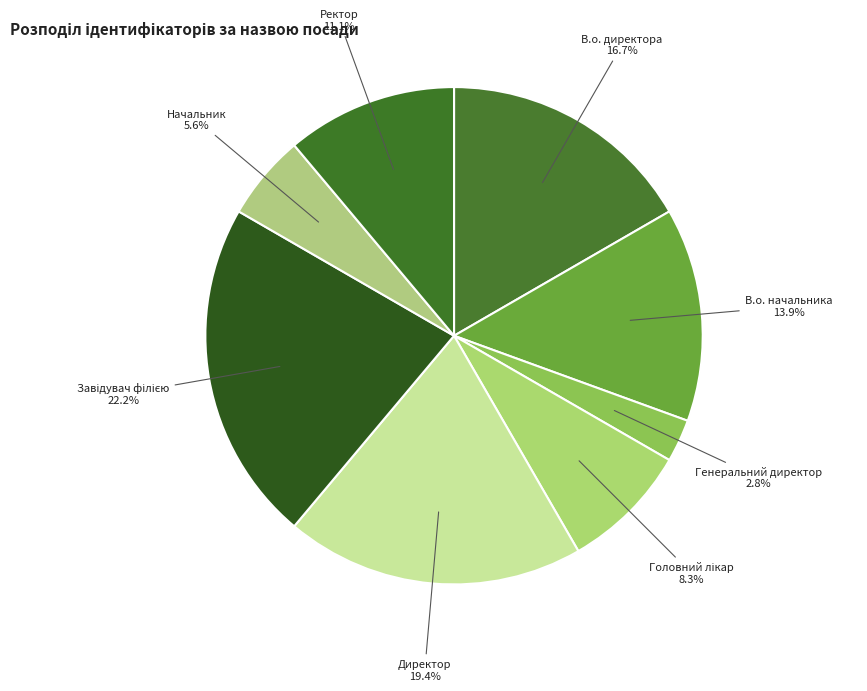

Count the number of slices in the pie.

8